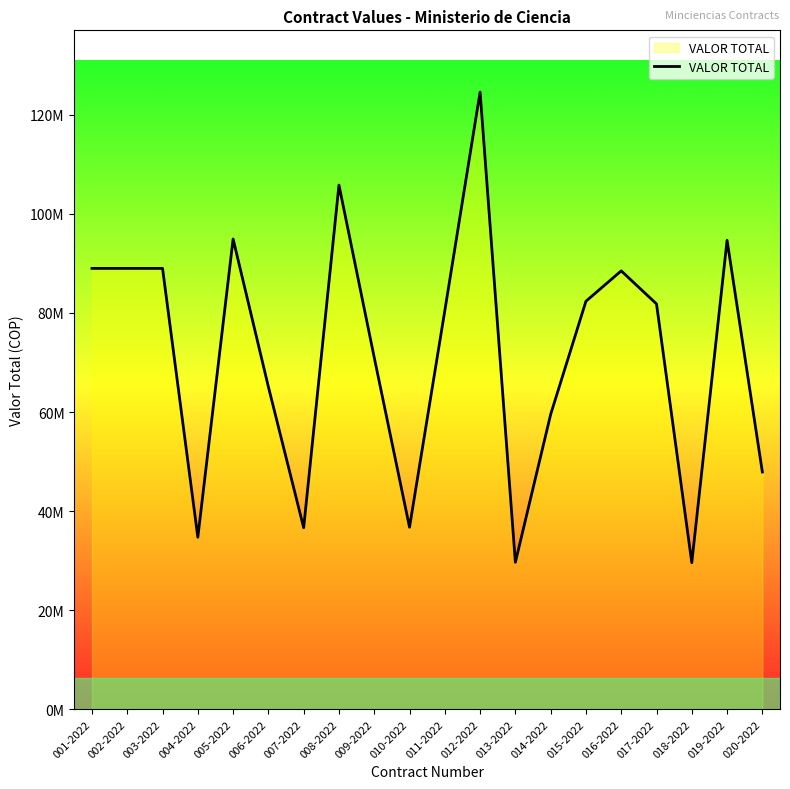

Reading left to right, what are all the values shown in this chart?

89000000	89000000	89000000	34720000	94933333	65083333	36638906	105821498	71000000	36742405	80466667	124600000	29666667	59525443	82366667	88500000	81830428	29583333	94666667	47894908